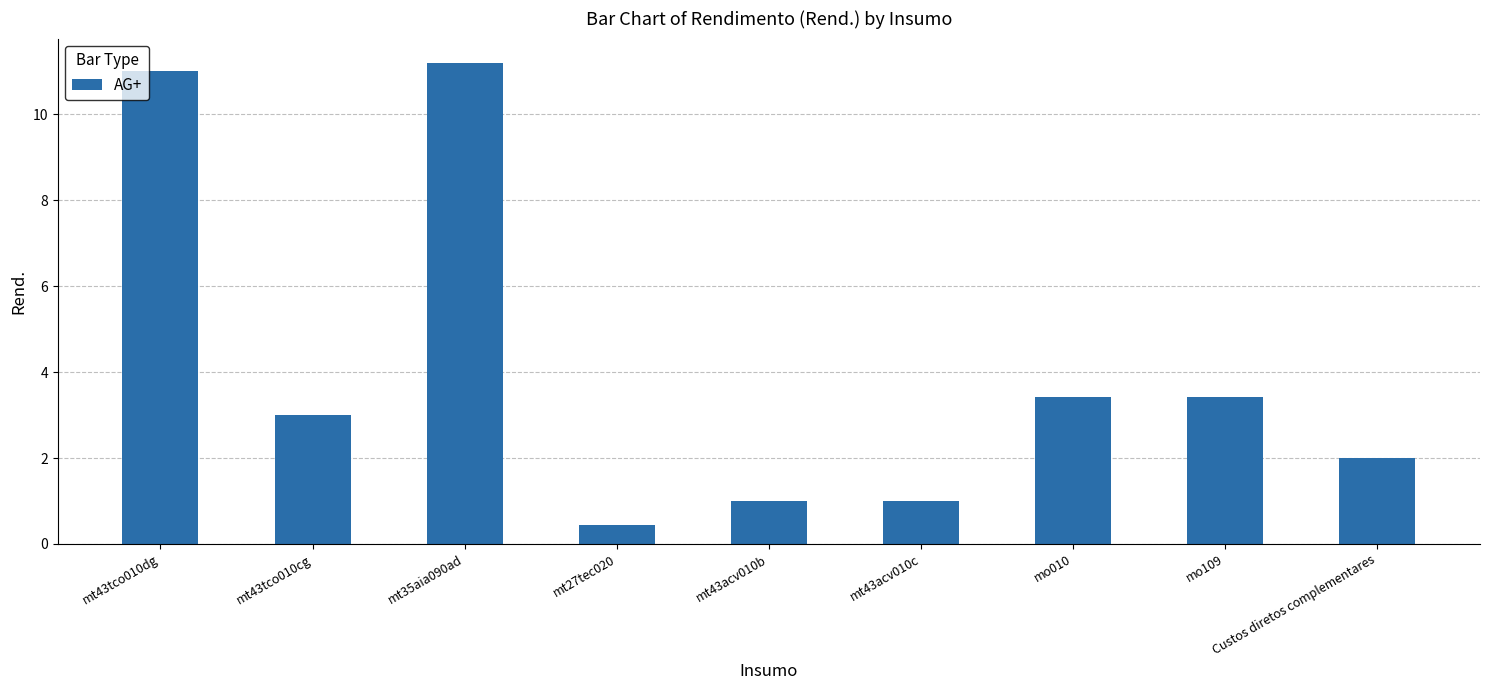

The value at mt27tec020 is 0.4. True or false?

True